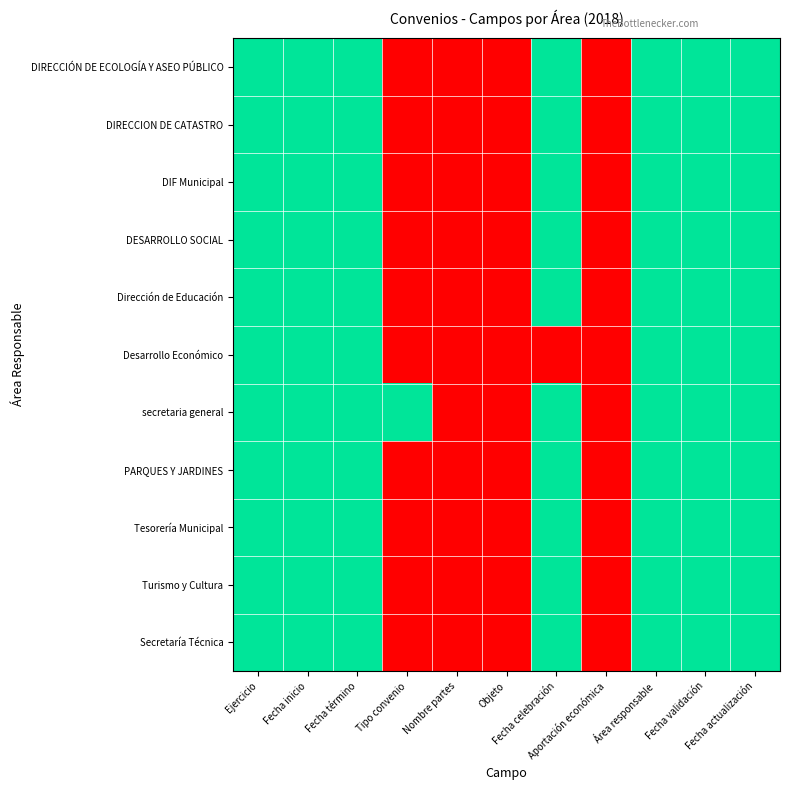

Reading left to right, extract all data points from this chart.

DIRECCIÓN DE ECOLOGÍA Y ASEO PÚBLICO: Ejercicio=2018	Fecha inicio=1	Fecha término=1	Tipo convenio=0	Nombre partes=0	Objeto=0	Fecha celebración=1	Aportación económica=0	Área responsable=1	Fecha validación=1	Fecha actualización=1
DIRECCION DE CATASTRO: Ejercicio=2018	Fecha inicio=1	Fecha término=1	Tipo convenio=0	Nombre partes=0	Objeto=0	Fecha celebración=1	Aportación económica=0	Área responsable=1	Fecha validación=1	Fecha actualización=1
DIF Municipal: Ejercicio=2018	Fecha inicio=1	Fecha término=1	Tipo convenio=0	Nombre partes=0	Objeto=0	Fecha celebración=1	Aportación económica=0	Área responsable=1	Fecha validación=1	Fecha actualización=1
DESARROLLO SOCIAL: Ejercicio=2018	Fecha inicio=1	Fecha término=1	Tipo convenio=0	Nombre partes=0	Objeto=0	Fecha celebración=1	Aportación económica=0	Área responsable=1	Fecha validación=1	Fecha actualización=1
Dirección de Educación: Ejercicio=2018	Fecha inicio=1	Fecha término=1	Tipo convenio=0	Nombre partes=0	Objeto=0	Fecha celebración=1	Aportación económica=0	Área responsable=1	Fecha validación=1	Fecha actualización=1
Desarrollo Económico: Ejercicio=2018	Fecha inicio=1	Fecha término=1	Tipo convenio=0	Nombre partes=0	Objeto=0	Fecha celebración=0	Aportación económica=0	Área responsable=1	Fecha validación=1	Fecha actualización=1
secretaria general: Ejercicio=2018	Fecha inicio=1	Fecha término=1	Tipo convenio=1	Nombre partes=0	Objeto=0	Fecha celebración=1	Aportación económica=0	Área responsable=1	Fecha validación=1	Fecha actualización=1
PARQUES Y JARDINES: Ejercicio=2018	Fecha inicio=1	Fecha término=1	Tipo convenio=0	Nombre partes=0	Objeto=0	Fecha celebración=1	Aportación económica=0	Área responsable=1	Fecha validación=1	Fecha actualización=1
Tesorería Municipal: Ejercicio=2018	Fecha inicio=1	Fecha término=1	Tipo convenio=0	Nombre partes=0	Objeto=0	Fecha celebración=1	Aportación económica=0	Área responsable=1	Fecha validación=1	Fecha actualización=1
Turismo y Cultura: Ejercicio=2018	Fecha inicio=1	Fecha término=1	Tipo convenio=0	Nombre partes=0	Objeto=0	Fecha celebración=1	Aportación económica=0	Área responsable=1	Fecha validación=1	Fecha actualización=1
Secretaría Técnica: Ejercicio=2018	Fecha inicio=1	Fecha término=1	Tipo convenio=0	Nombre partes=0	Objeto=0	Fecha celebración=1	Aportación económica=0	Área responsable=1	Fecha validación=1	Fecha actualización=1